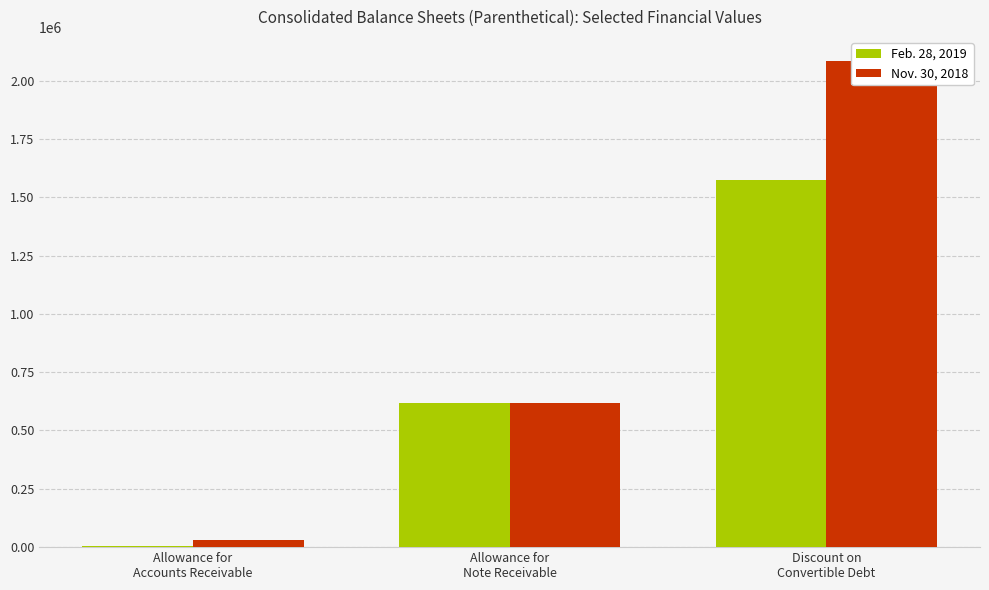

What is the approximate value of Feb. 28, 2019 at Allowance for
Note Receivable?

617010